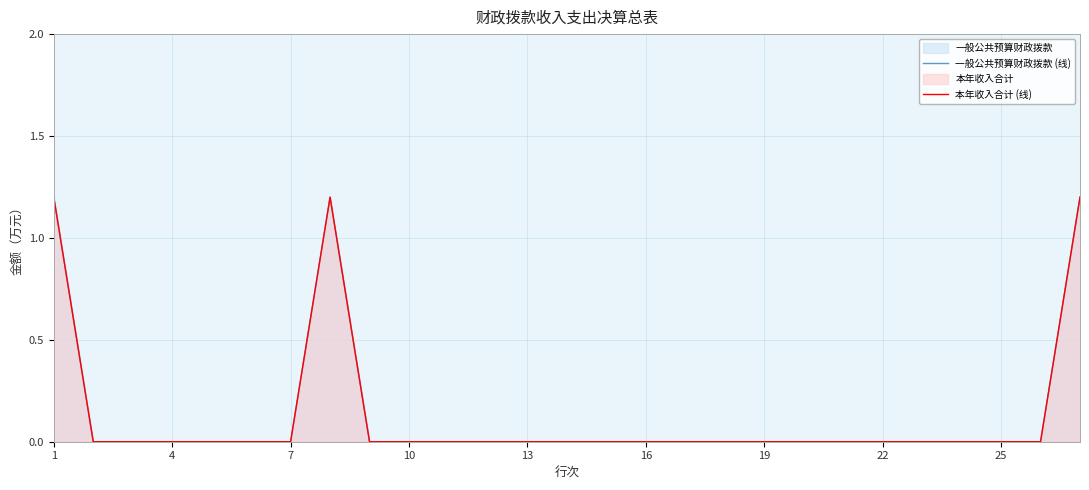

How many lines are shown in the chart?

2